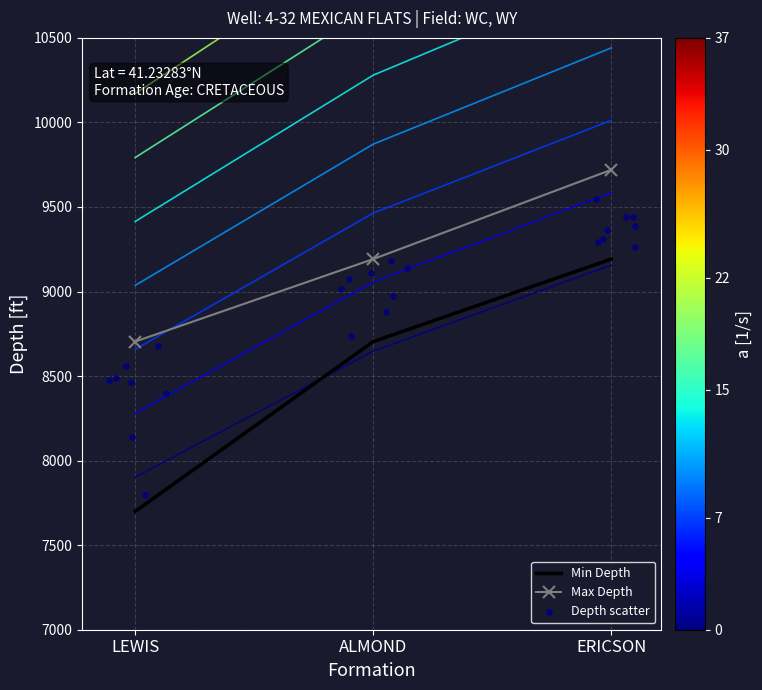

Is the value of Min Depth at ALMOND greater than the value of Max Depth at ERICSON?

No